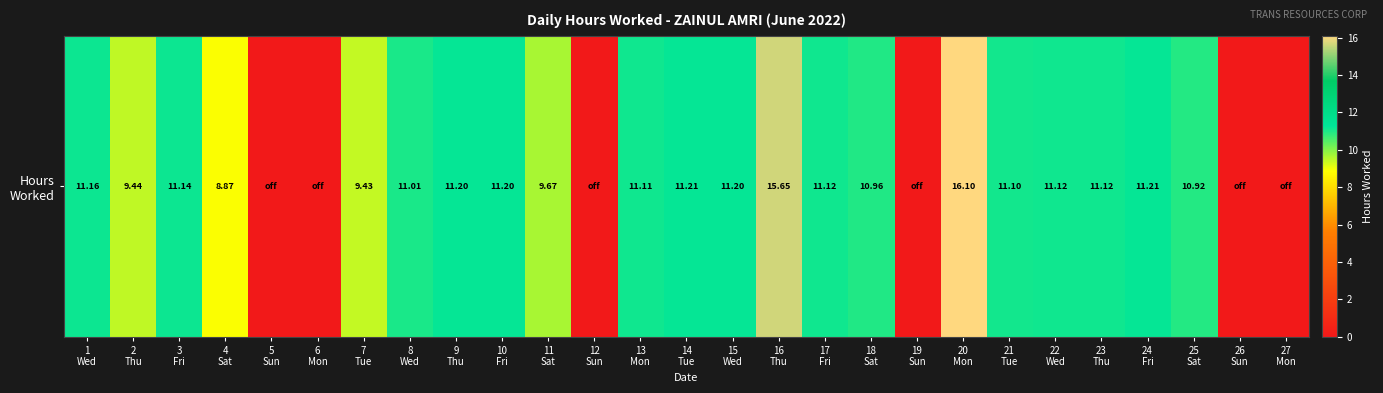

The value at 25
Sat is 5.7. True or false?

False